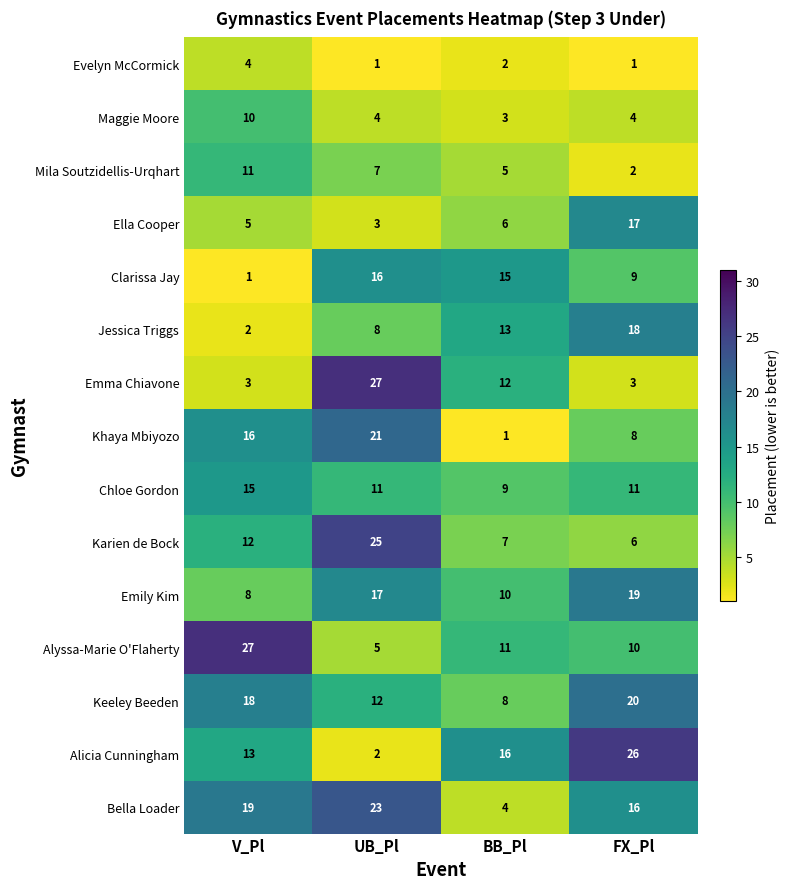

What is the sum of the Mila Soutzidellis-Urqhart values at V_Pl and BB_Pl?

16